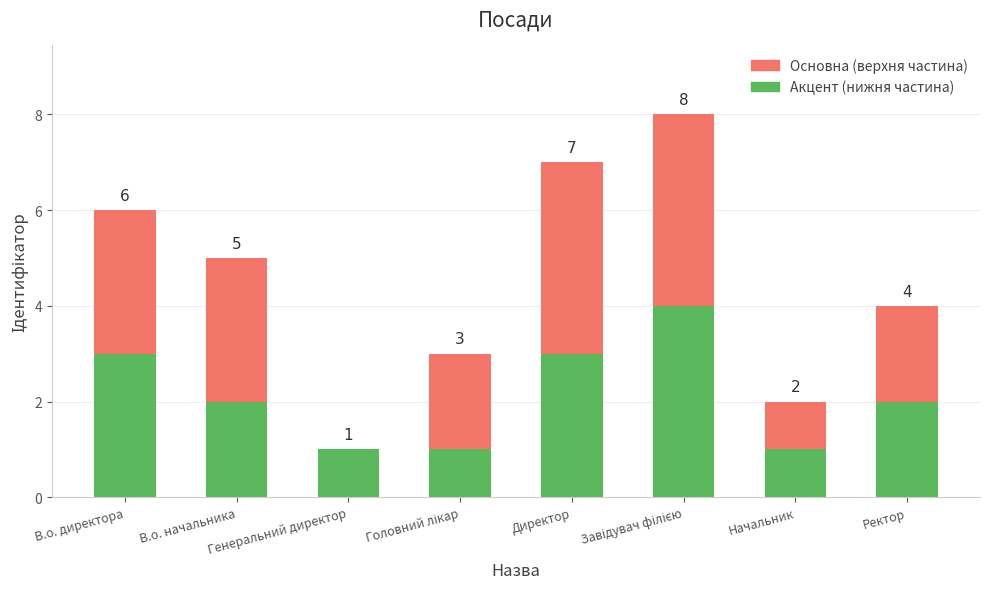

True or false: Акцент (нижня частина) has a value of 3 at В.о. директора.

True